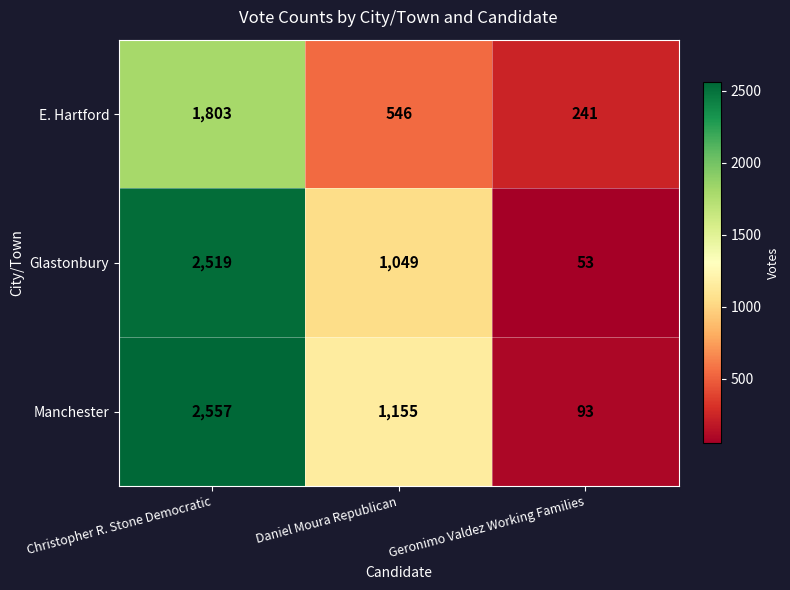

Is it true that Manchester equals 143 at Geronimo Valdez Working Families?

False